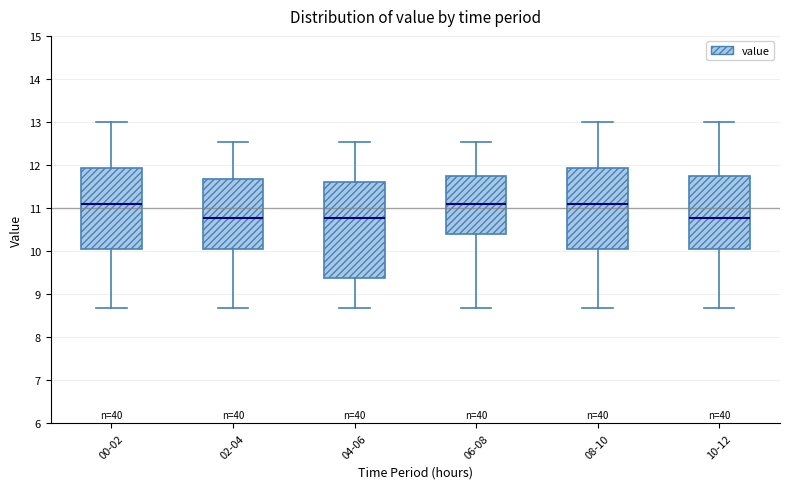

Reading left to right, transcribe this box plot: for each box, give where its median line is, the range the box spans, and where its two whiskers end, as read against the y-axis. The values are not printed on the chart, so give them approximately, as read against the axis.

00-02: median 11.1, box 10.0 to 11.9, whiskers 8.7 to 13.0
02-04: median 10.8, box 10.0 to 11.7, whiskers 8.7 to 12.5
04-06: median 10.8, box 9.4 to 11.6, whiskers 8.7 to 12.5
06-08: median 11.1, box 10.4 to 11.7, whiskers 8.7 to 12.5
08-10: median 11.1, box 10.0 to 11.9, whiskers 8.7 to 13.0
10-12: median 10.8, box 10.0 to 11.8, whiskers 8.7 to 13.0